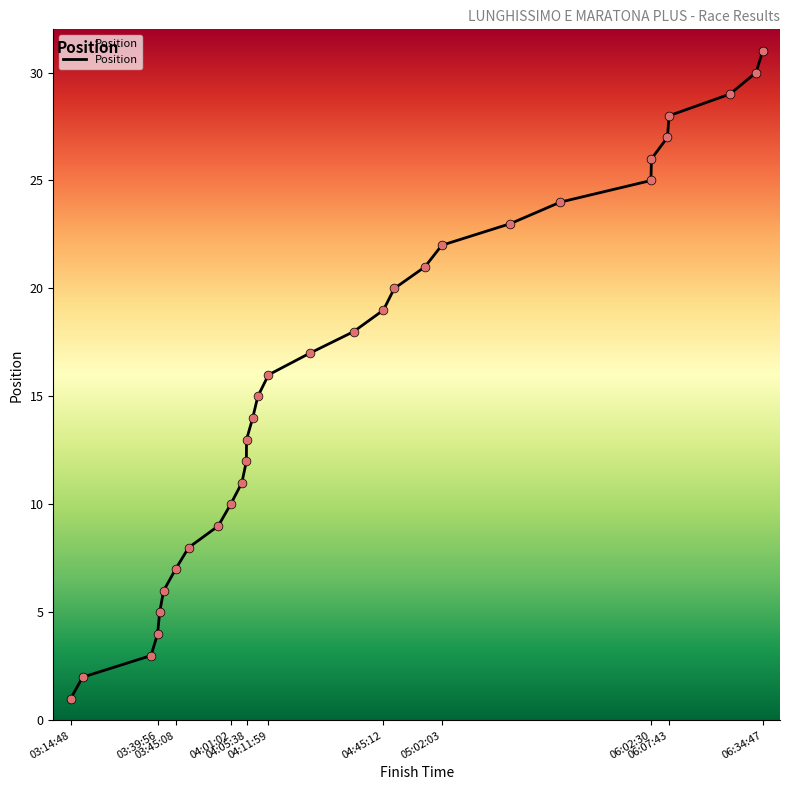

What is the maximum value shown in the chart?

31